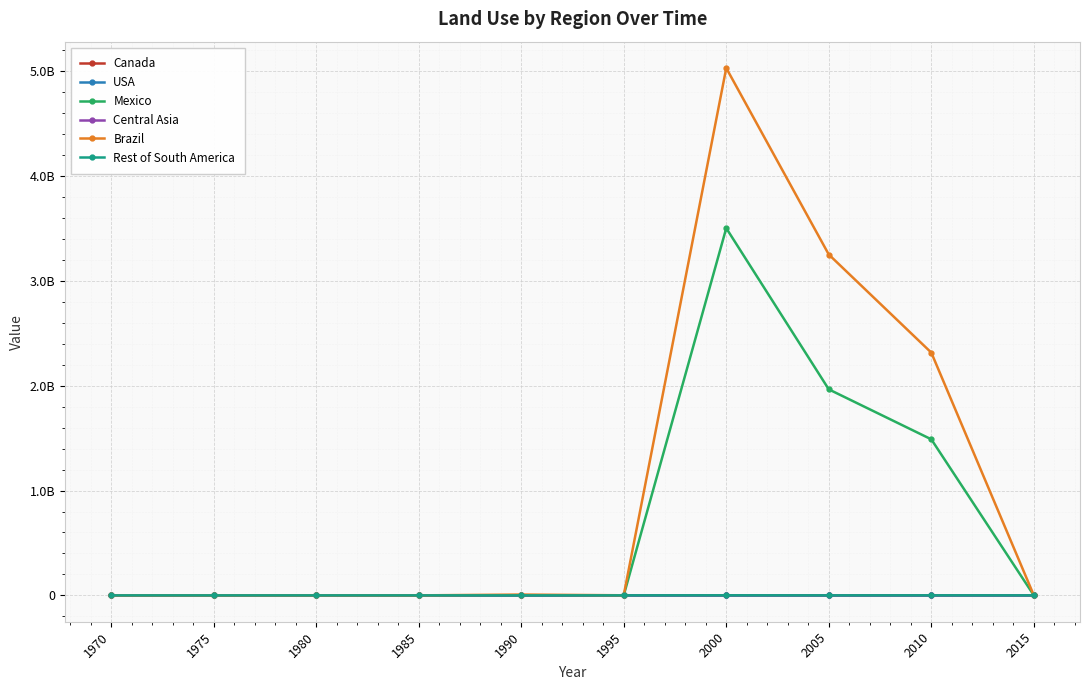

At which category does the chart reach its minimum across all series?

2005